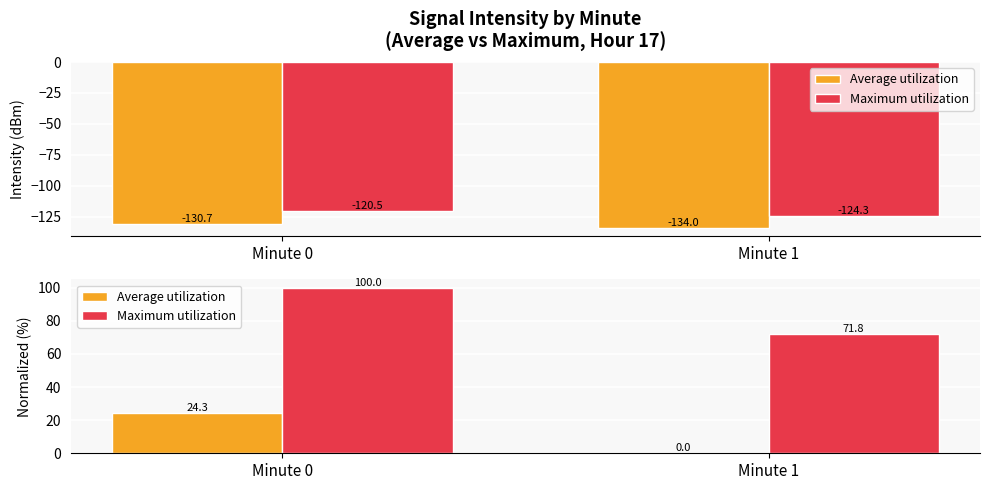

What is the total value across all series at Minute 1?

71.8